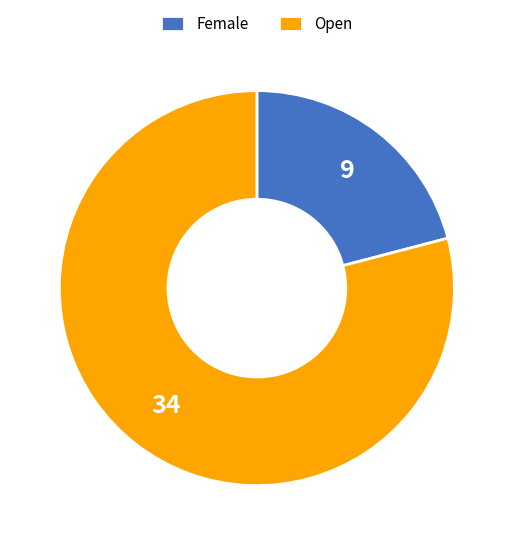

Do Female and Open together represent more than half of the pie?

Yes